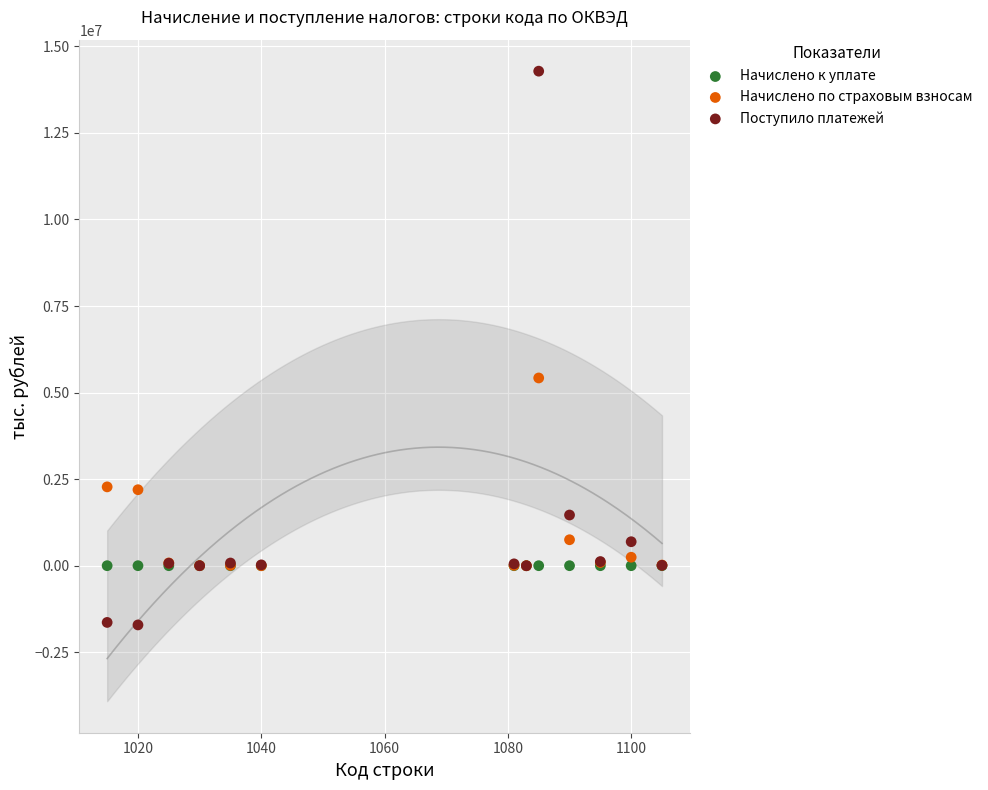

Across all series, what Y value is closest to 6287157?

5422995